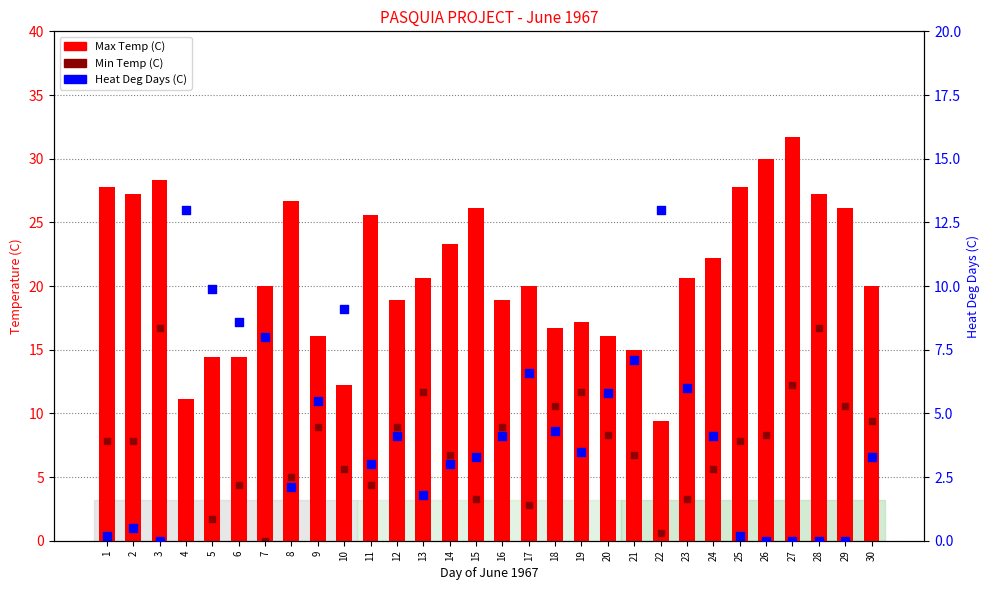

What is the total value across all series at 20?

21.9